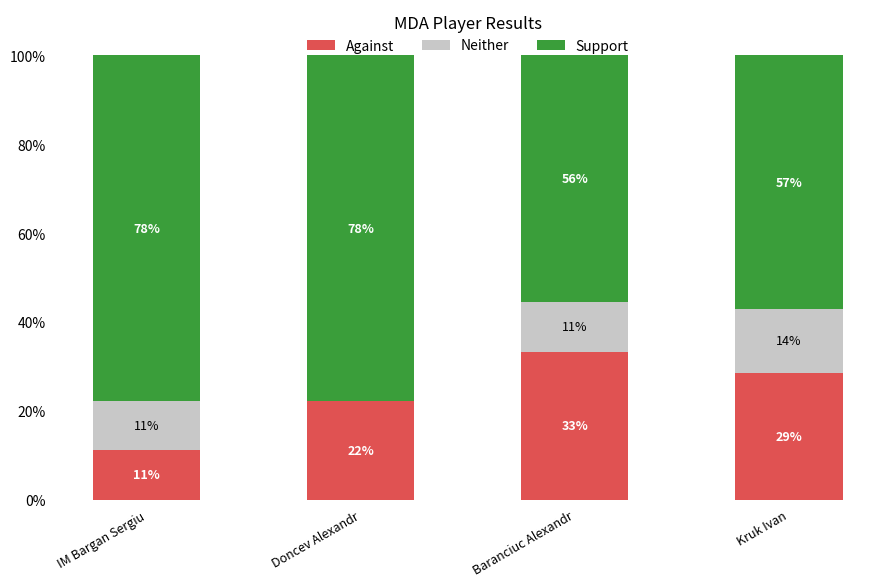

What value does the Support series have at Kruk Ivan?

57.1